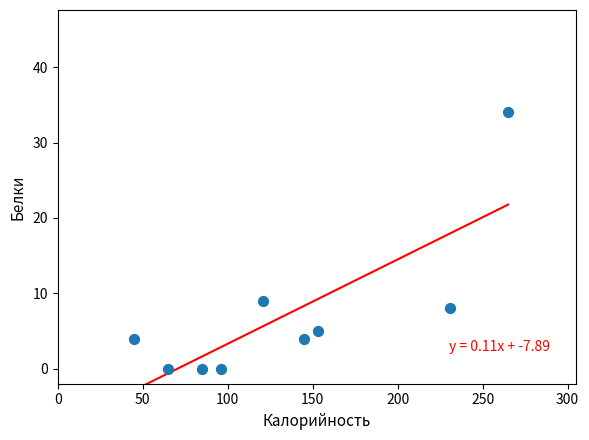

What is the range of X values (max minus min)?

220